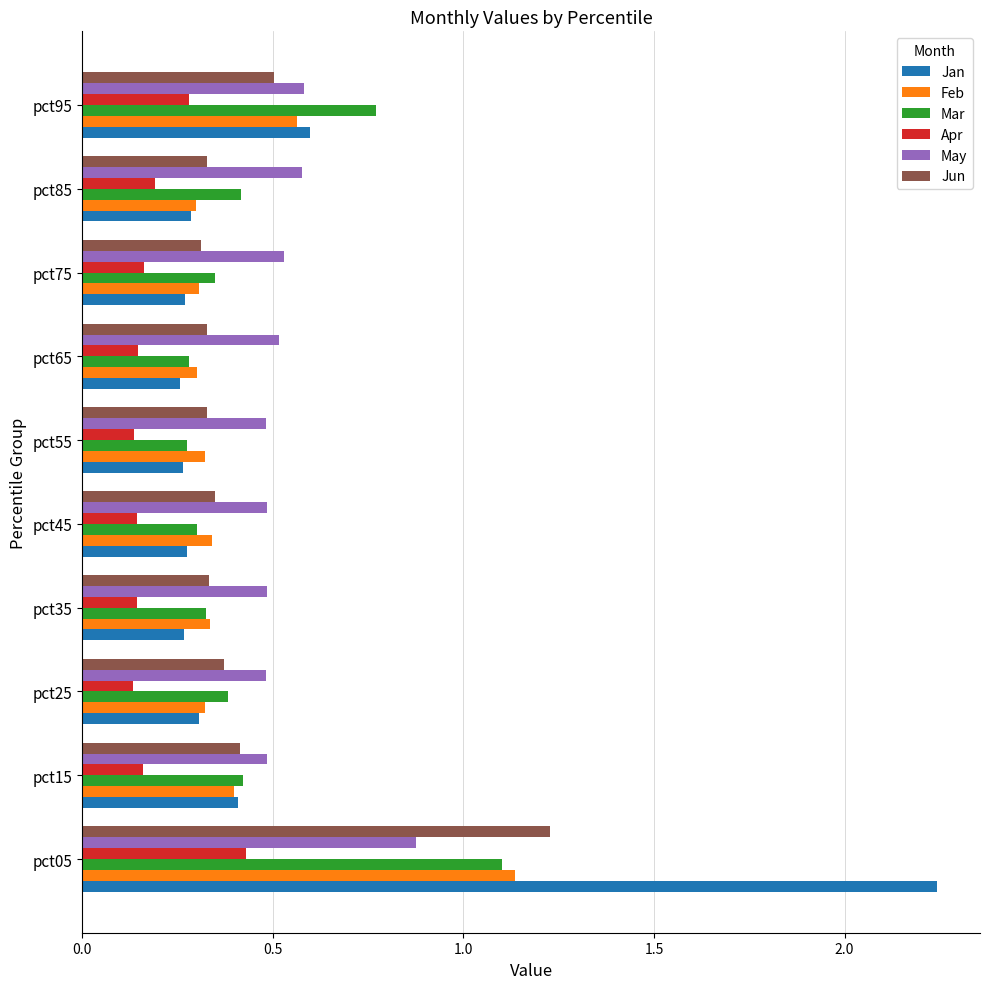

The value of Feb at pct65 is 0.1. True or false?

False